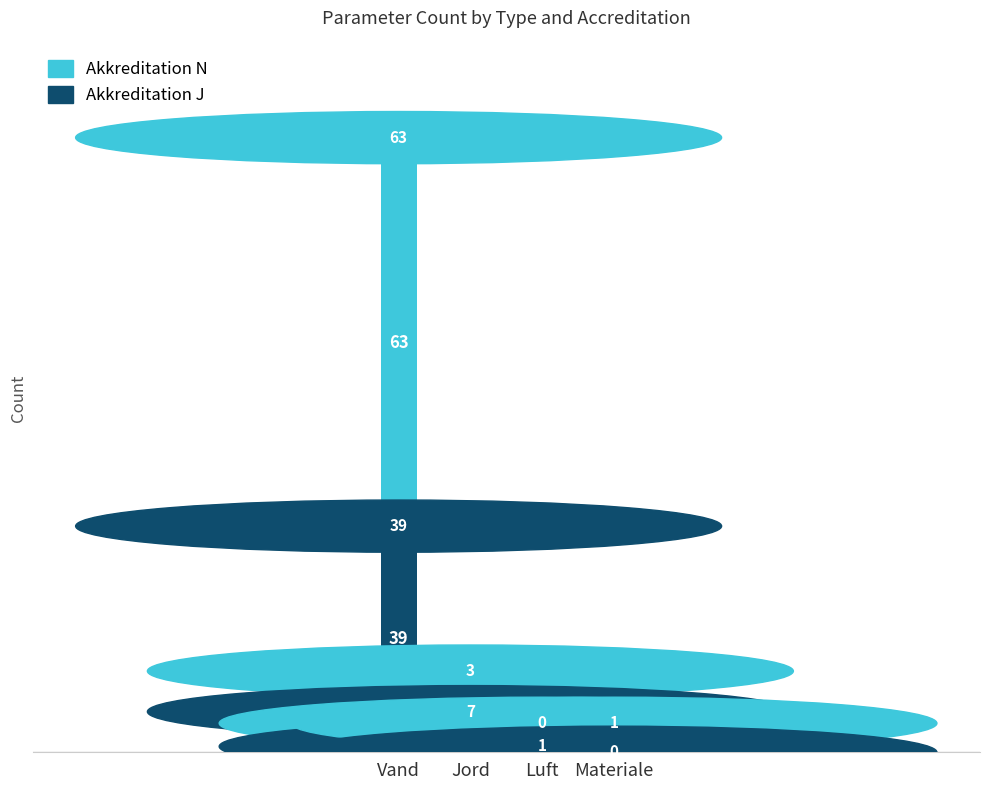

What is the sum of the Akkreditation J values at Jord and Luft?

8